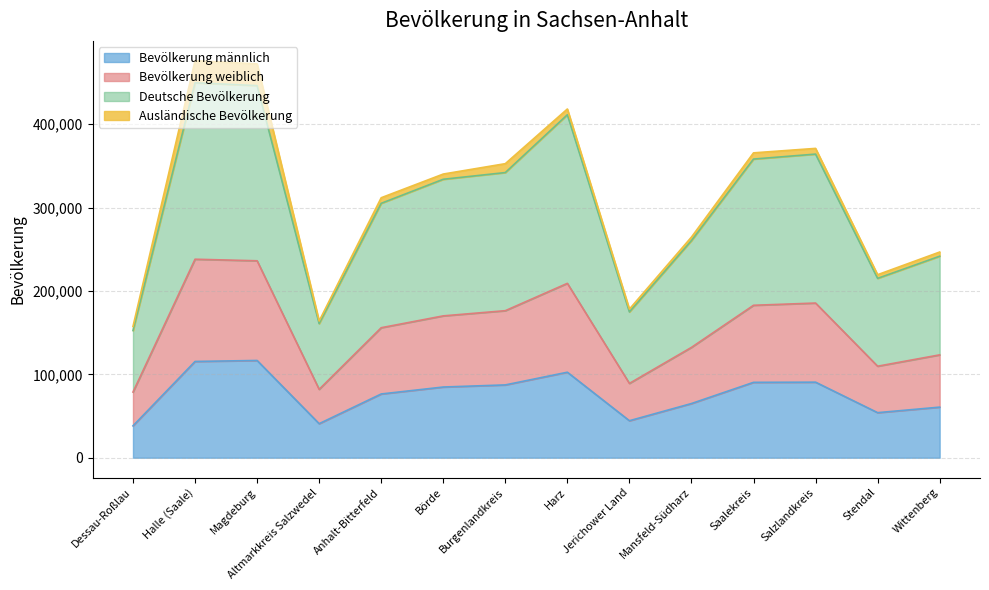

The Bevölkerung männlich series shows 8506 at Altmarkkreis Salzwedel. True or false?

False